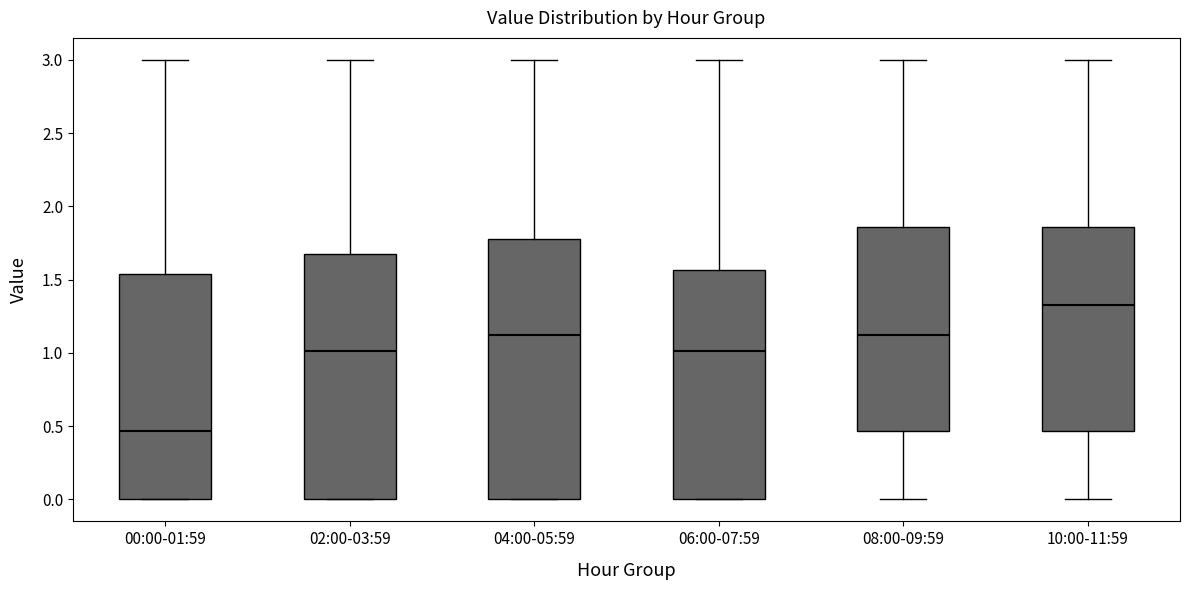

Reading left to right, read every box against the y-axis: the position of its median line, the range the box covers, and the ends of its whiskers. The values are not printed on the chart, so give them approximately, as read against the axis.

00:00-01:59: median 0.45, box 0.00 to 1.55, whiskers 0.00 to 3.00
02:00-03:59: median 1.00, box 0.00 to 1.70, whiskers 0.00 to 3.00
04:00-05:59: median 1.10, box 0.00 to 1.80, whiskers 0.00 to 3.00
06:00-07:59: median 1.00, box 0.00 to 1.55, whiskers 0.00 to 3.00
08:00-09:59: median 1.10, box 0.45 to 1.85, whiskers 0.00 to 3.00
10:00-11:59: median 1.35, box 0.45 to 1.85, whiskers 0.00 to 3.00